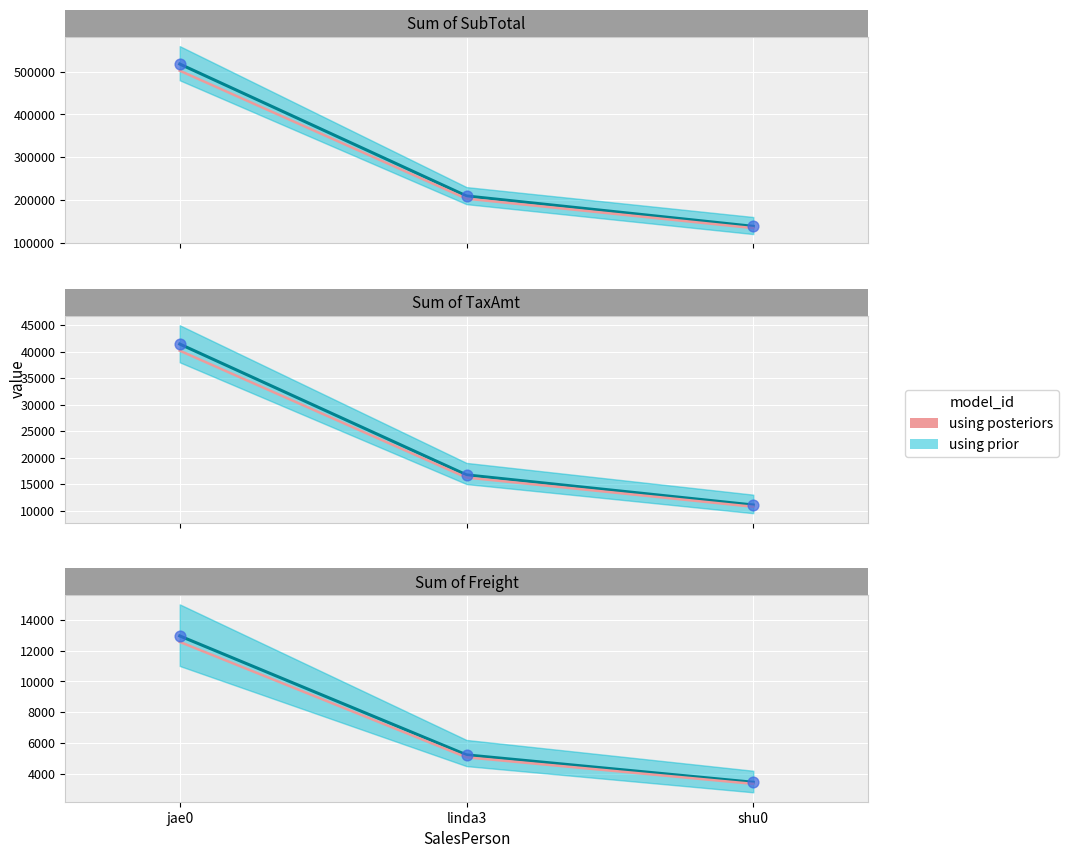

At how many categories does at least one series exceed 7092?

1